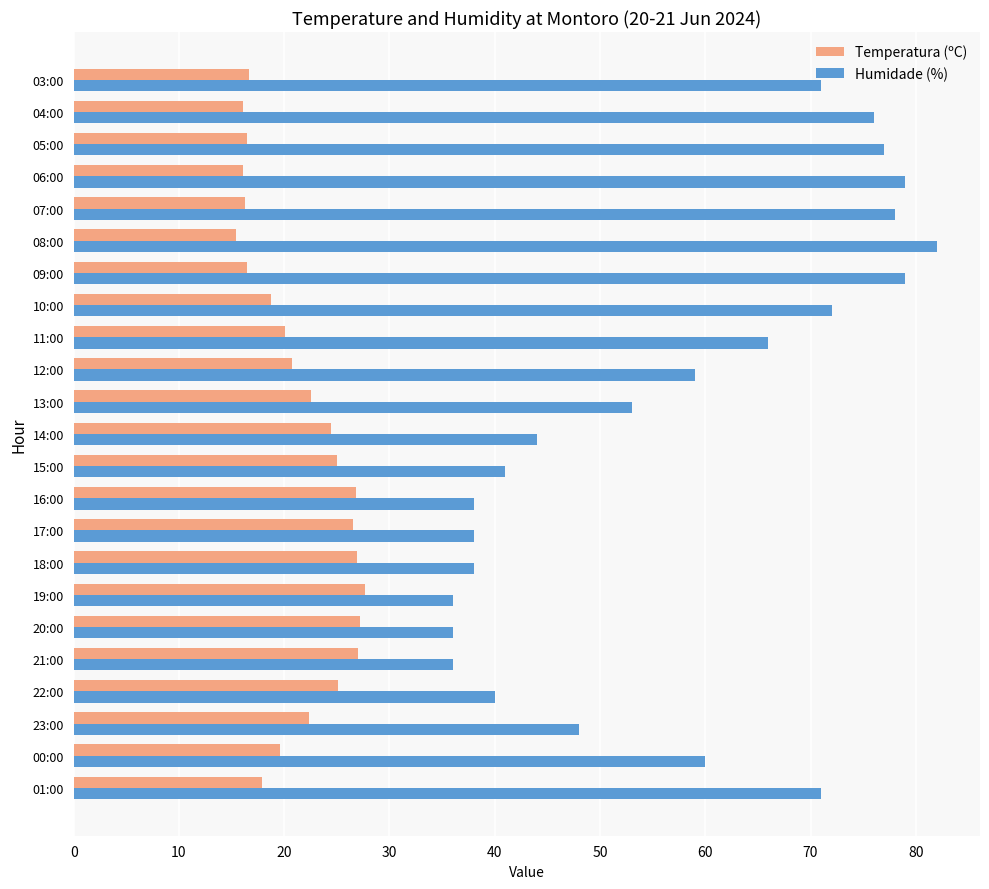

What is the smallest value displayed?

15.4